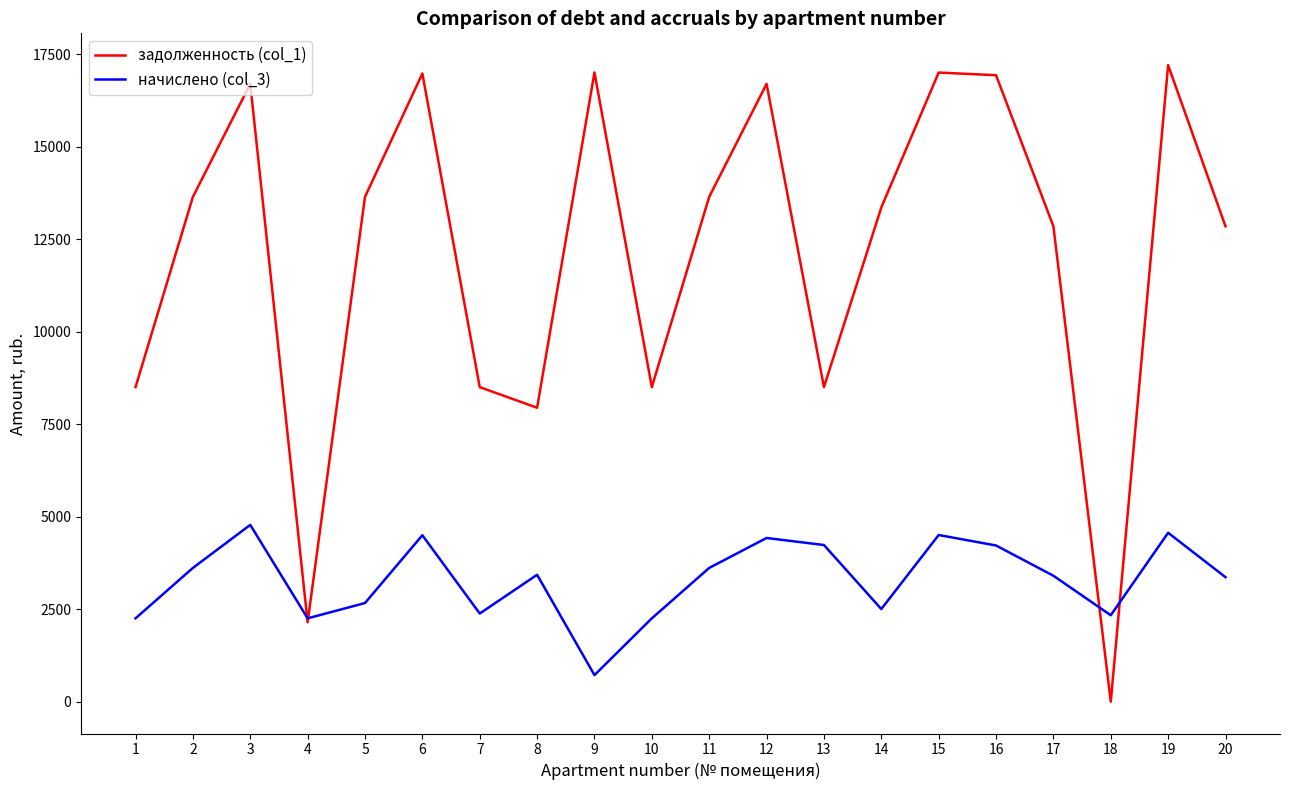

At 12, list the series in order from smallest to largest.

начислено (col_3), задолженность (col_1)